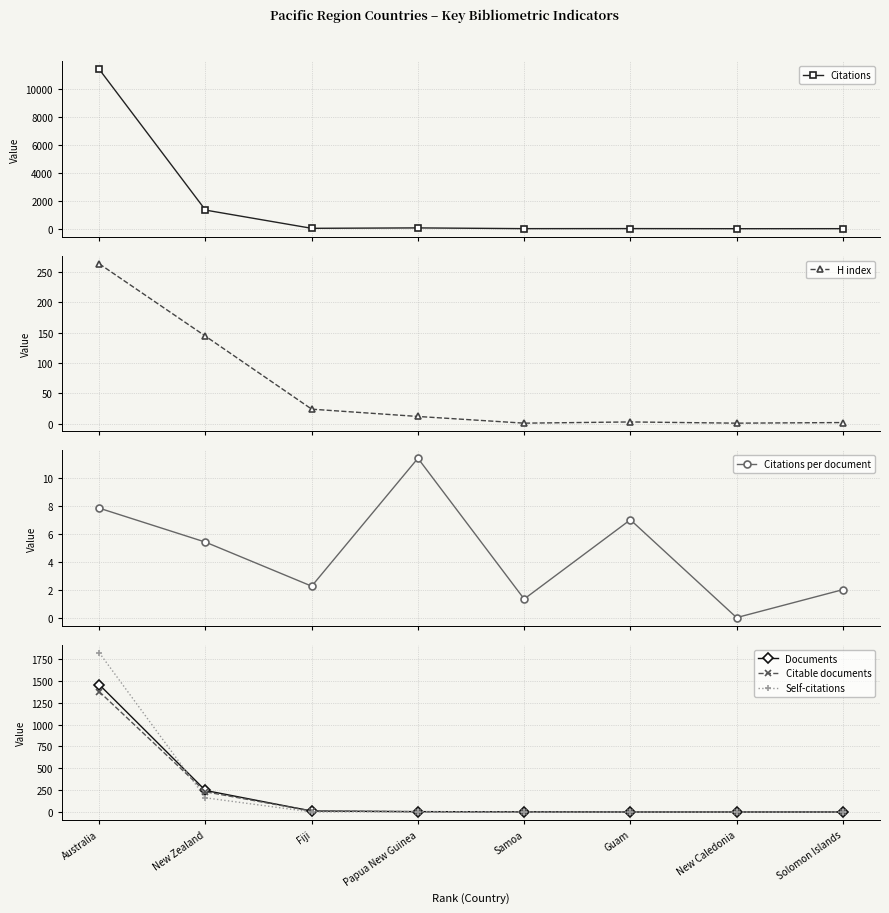

True or false: Citable documents has more than 1 interior local peaks.

False